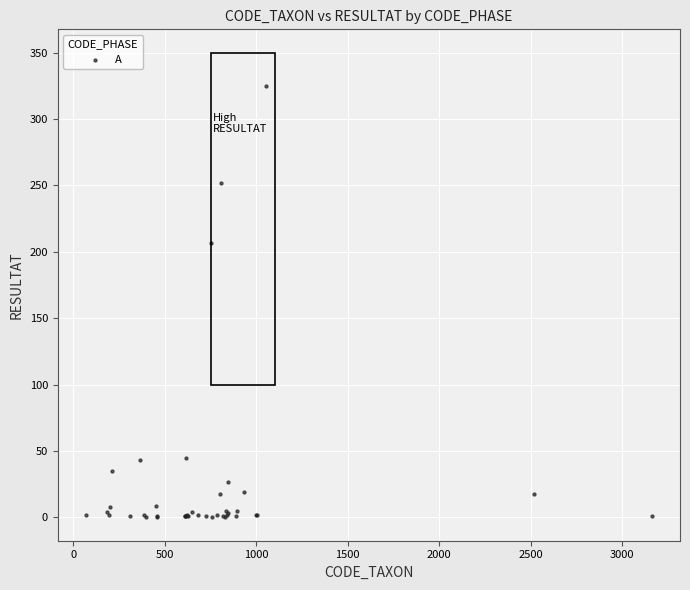

What Y value in the scatter plot is closest to 162?

207